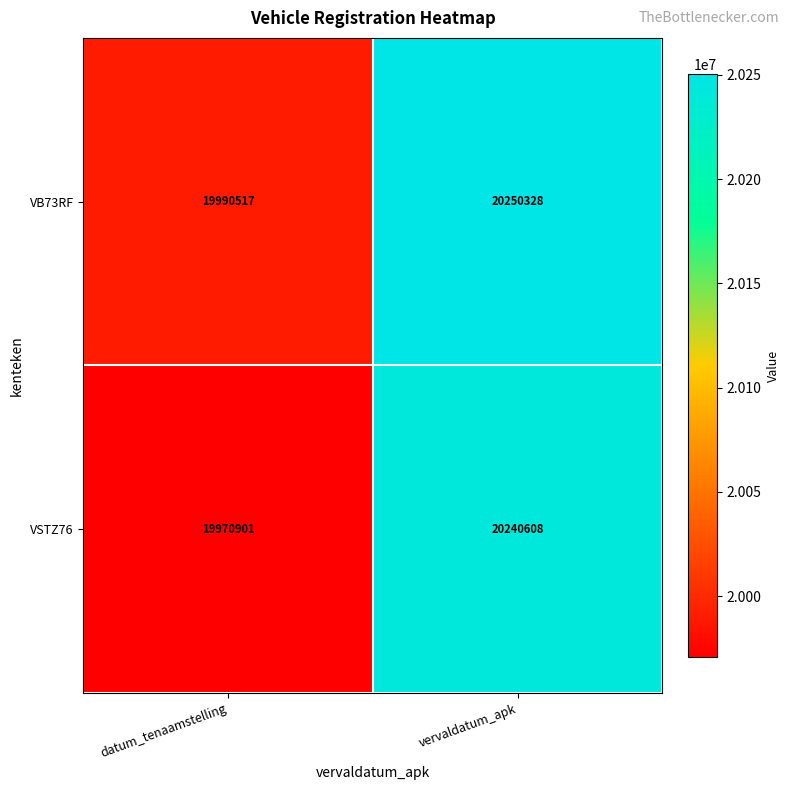

True or false: VSTZ76 has a value of 33076095 at vervaldatum_apk.

False